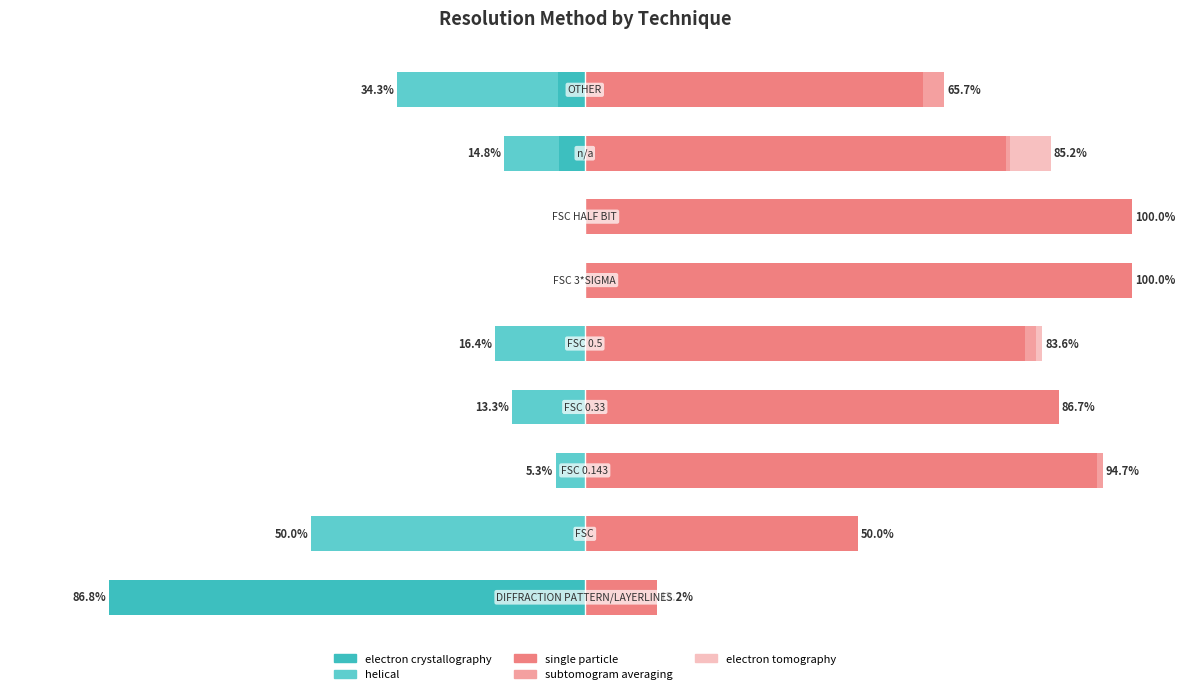

Is the value of subtomogram averaging at 3 greater than the value of electron tomography at 5?

No